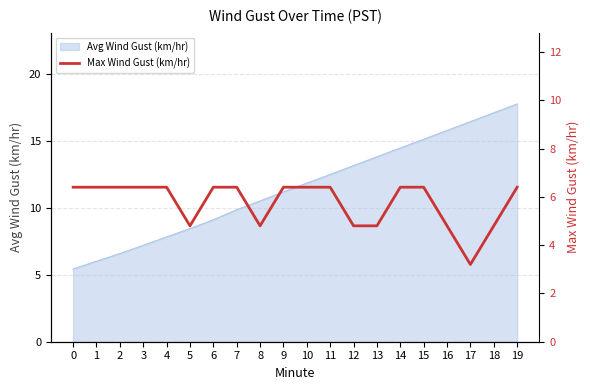

Reading left to right, extract all data points from this chart.

0=6.4	1=6.4	2=6.4	3=6.4	4=6.4	5=4.8	6=6.4	7=6.4	8=4.8	9=6.4	10=6.4	11=6.4	12=4.8	13=4.8	14=6.4	15=6.4	16=4.8	17=3.2	18=4.8	19=6.4